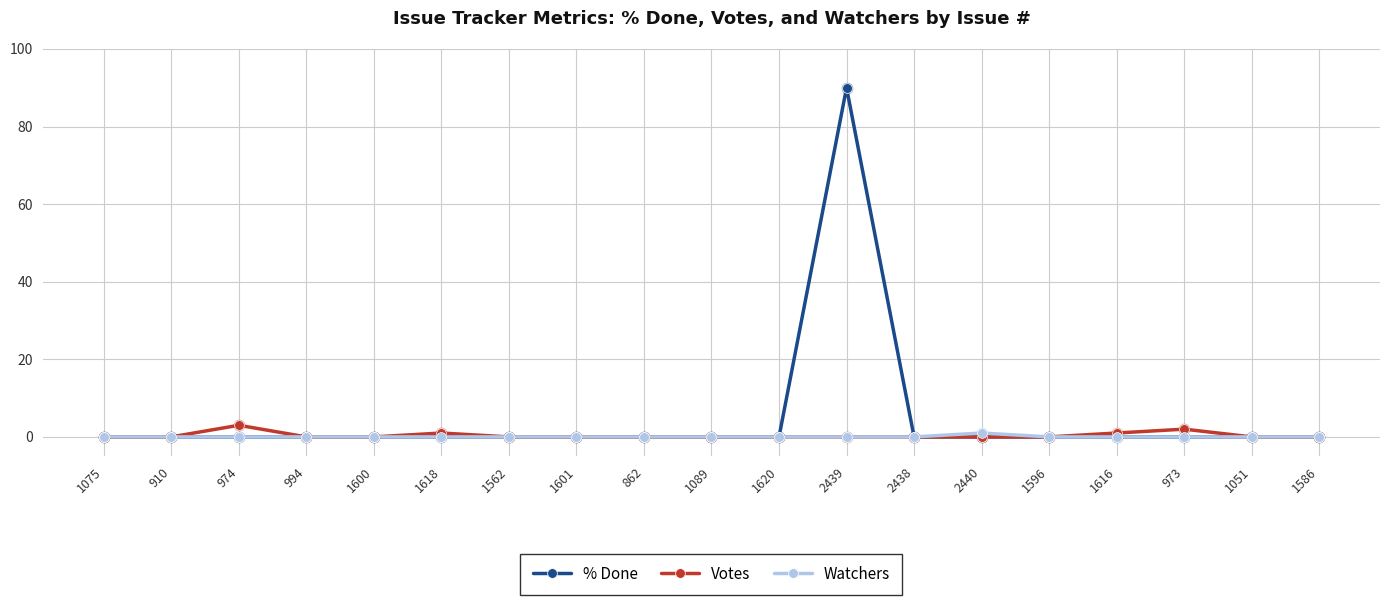

What are all the series names shown in the legend?

% Done, Votes, Watchers